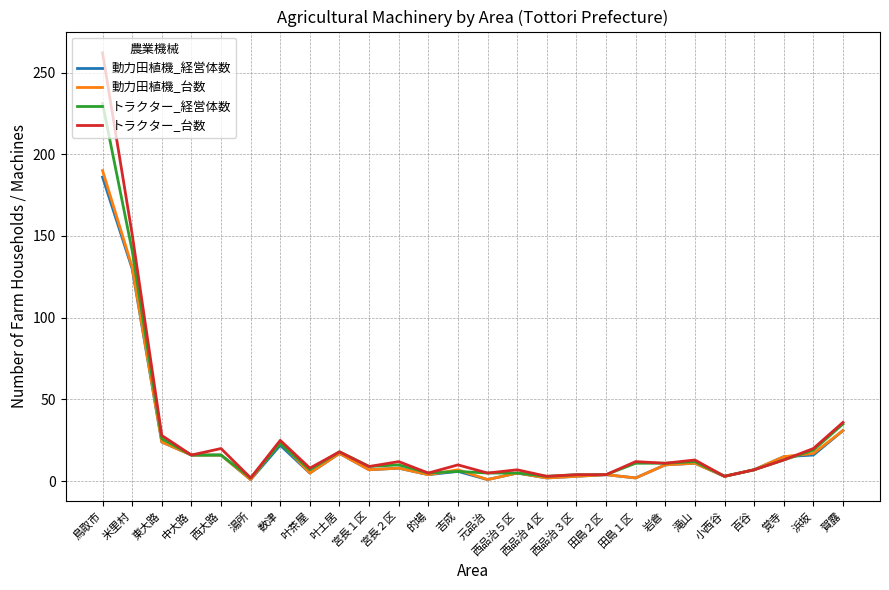

Is the value of トラクター_台数 at 叶土居 greater than the value of トラクター_経営体数 at 湯所?

Yes